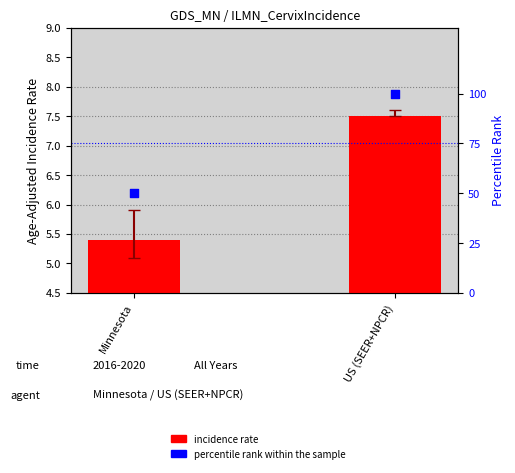

Which series contains the highest Y value?

percentile rank within the sample